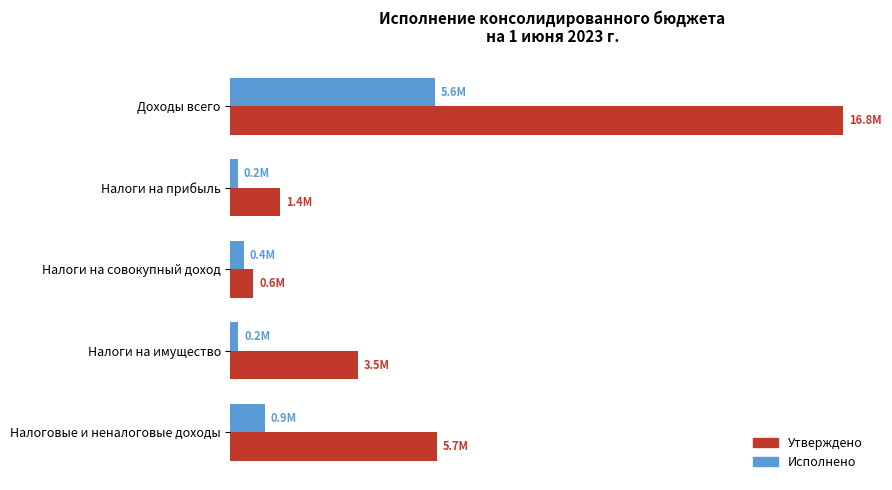

What are all the series names shown in the legend?

Утверждено, Исполнено